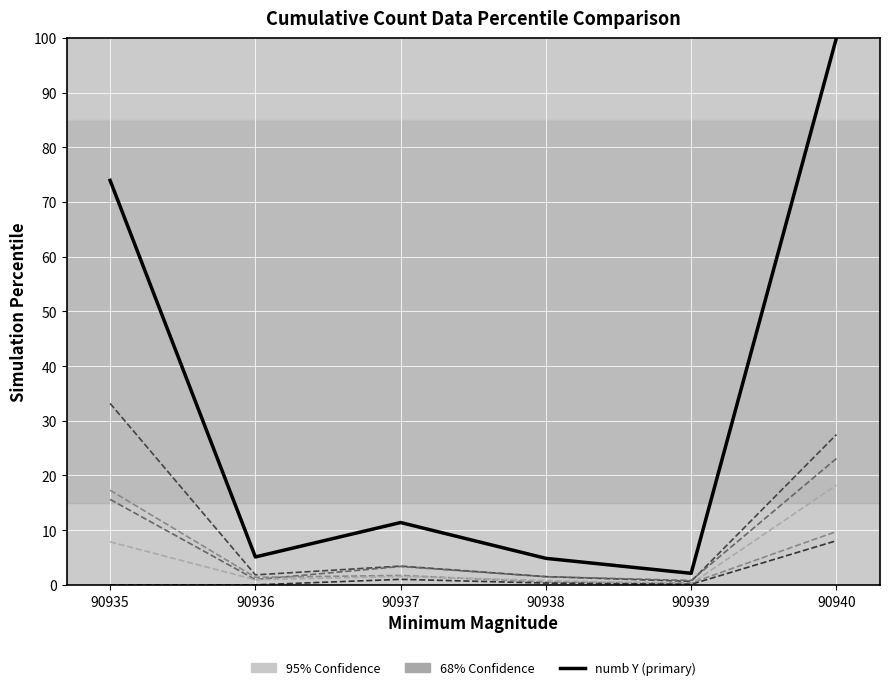

How many lines are shown in the chart?

6